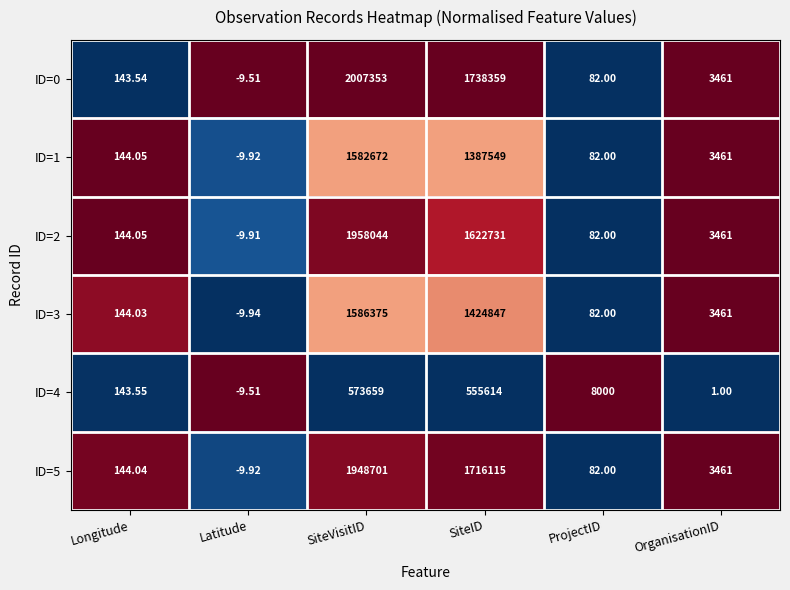

At which category is the sum across all series the highest?

SiteVisitID